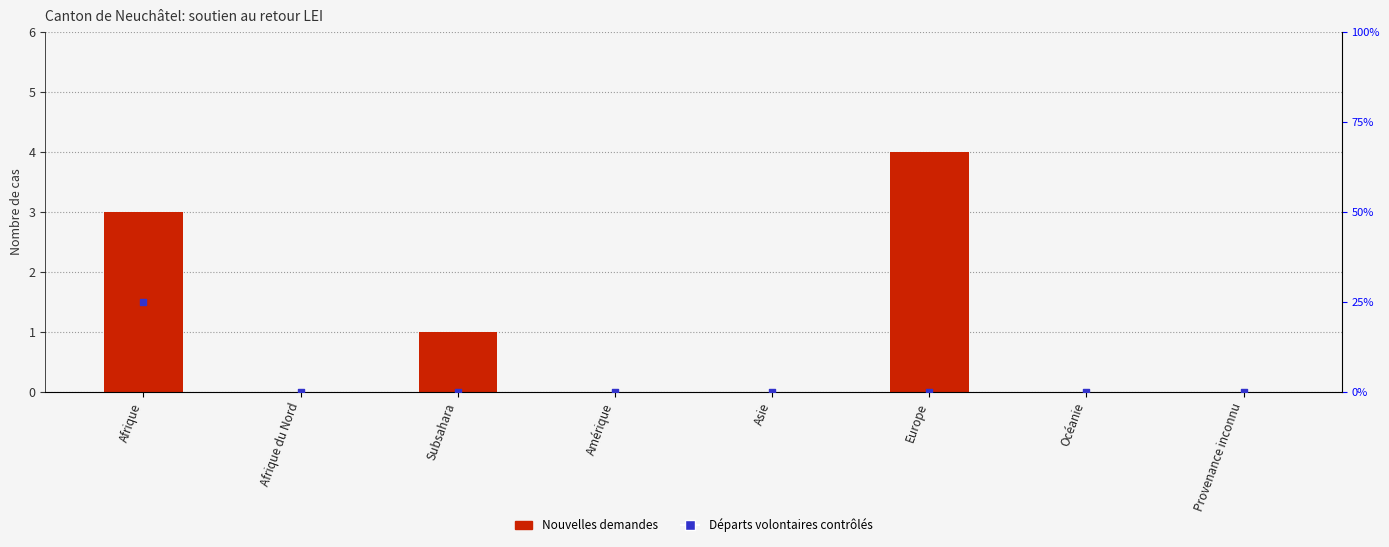

Which series has the largest Y range (max minus min)?

Départs volontaires contrôlés (pct)